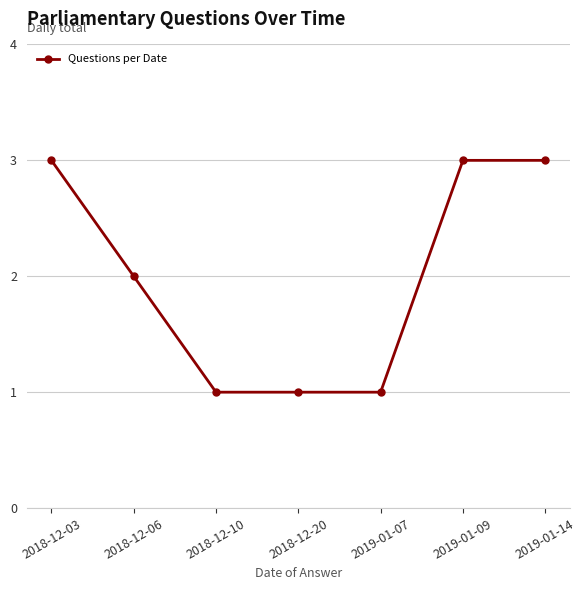

Approximately how many times larger is the value at 2019-01-09 compared to 2018-12-20?

3.0